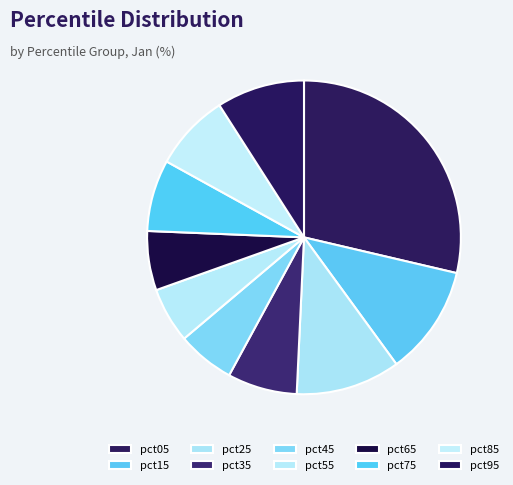

Count the number of slices in the pie.

10